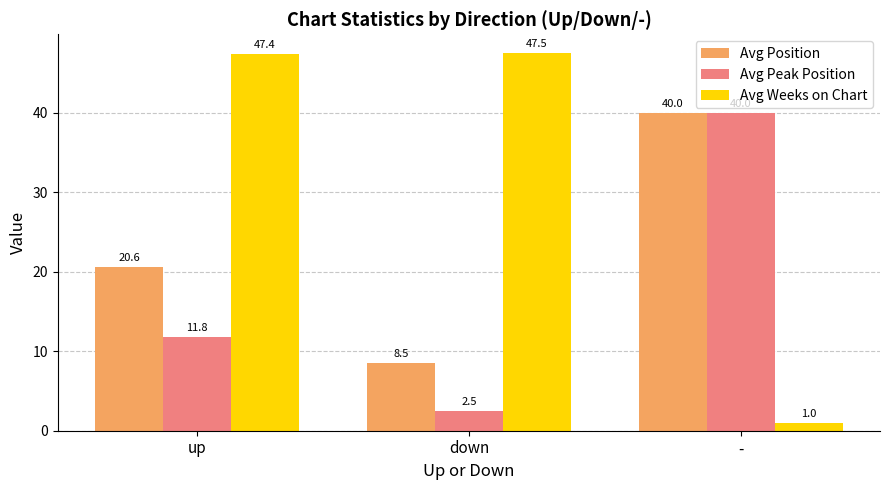

What is the average value of the Avg Position series?

23.0